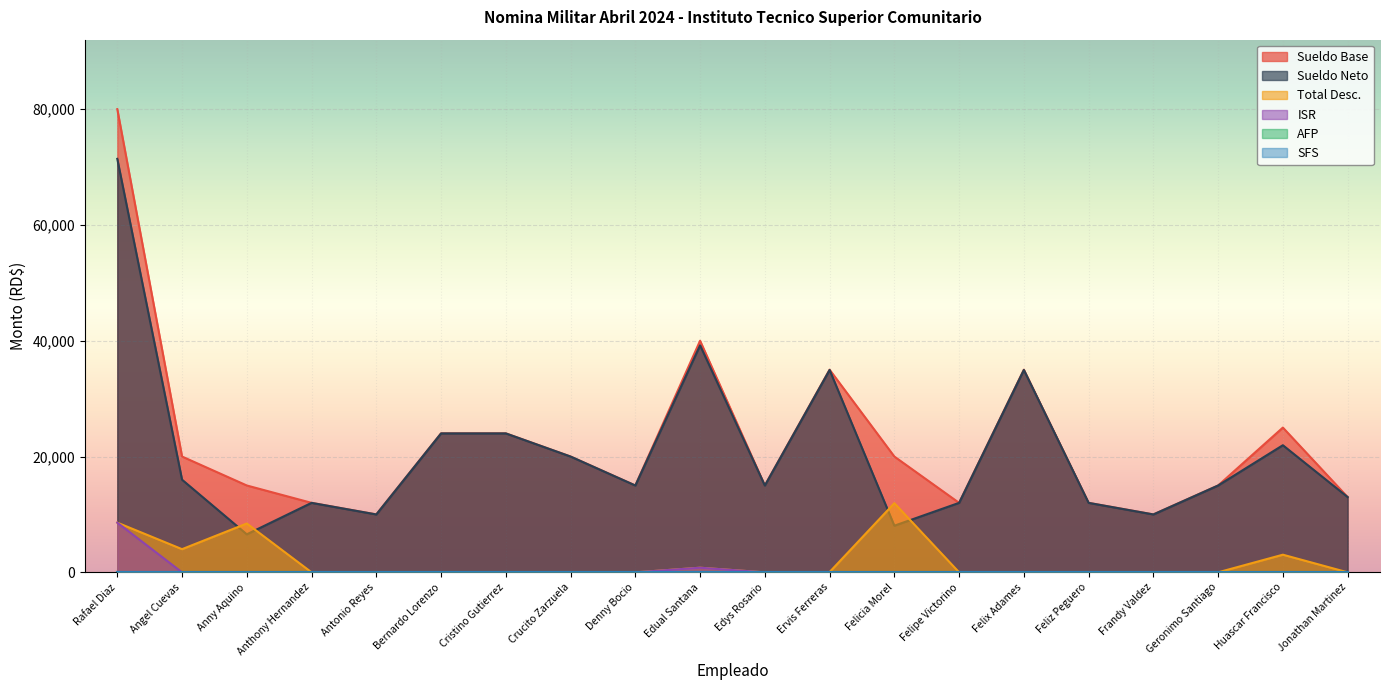

True or false: ISR has a value of 0.0 at Antonio Reyes.

True